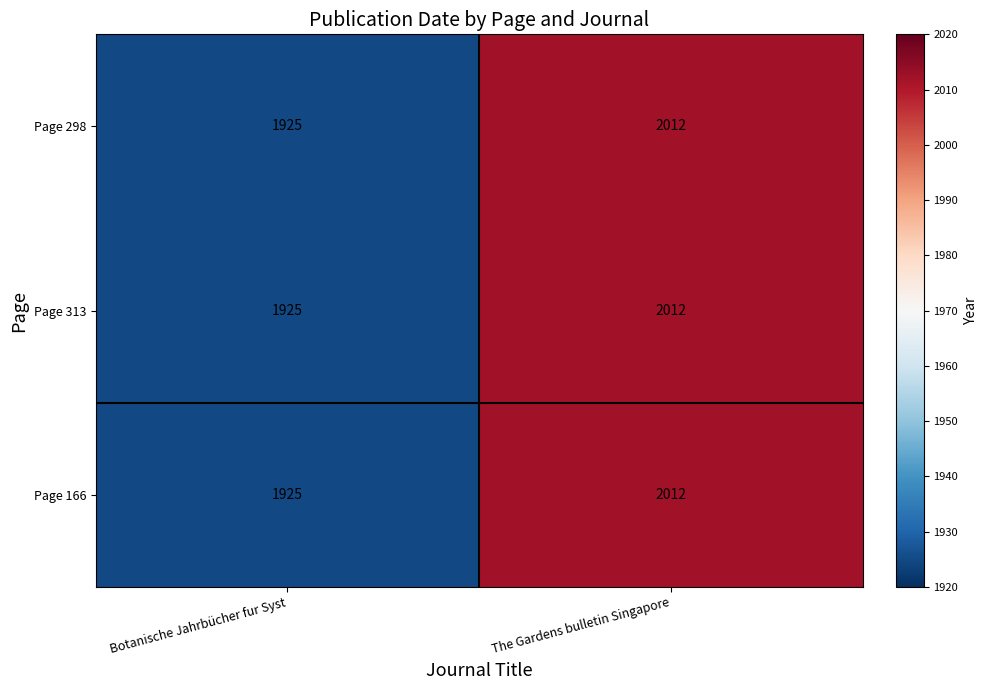

What is the greatest value displayed?

2012